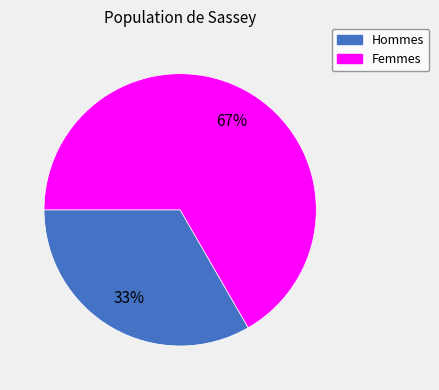

Does any single category account for the majority?

Yes